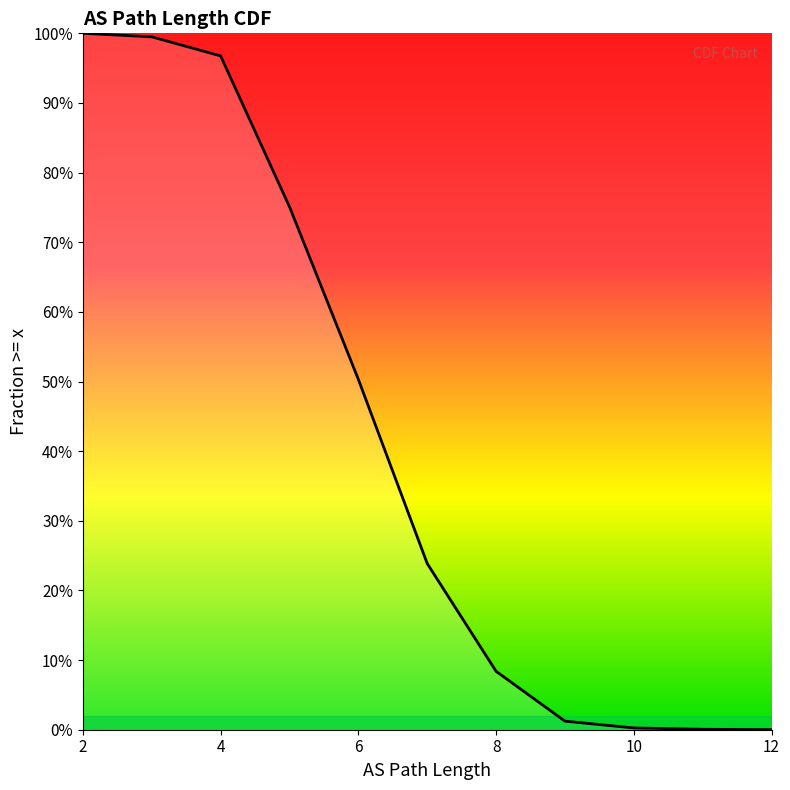

Between 8 and 10, which is larger?

8